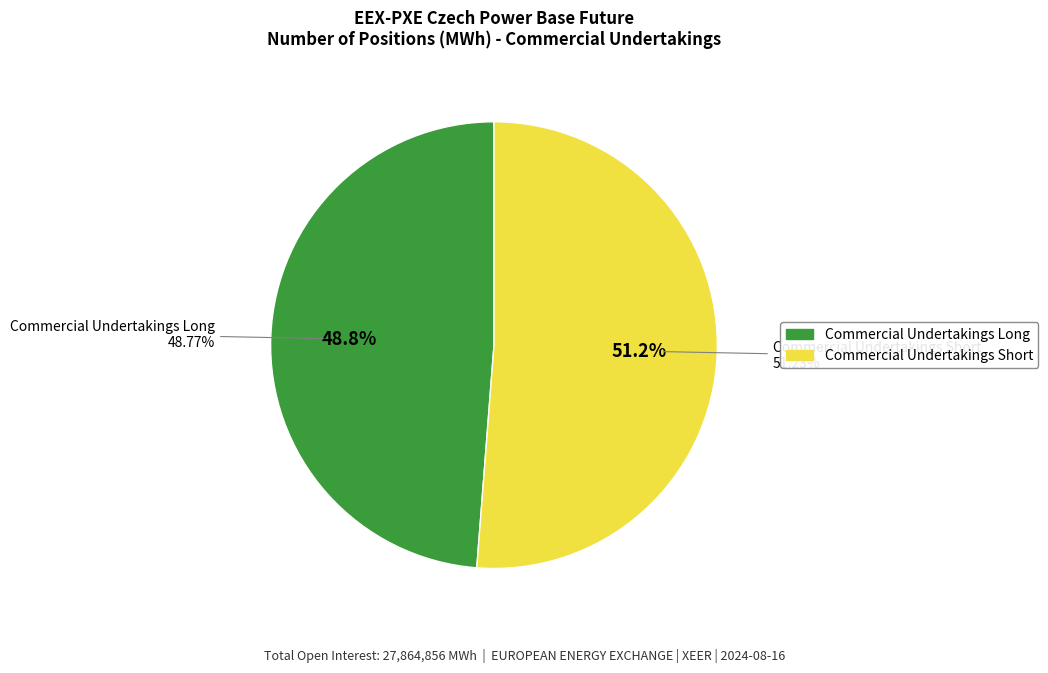

To the nearest percent, what is the difference between the largest and smallest slice percentages?

2%